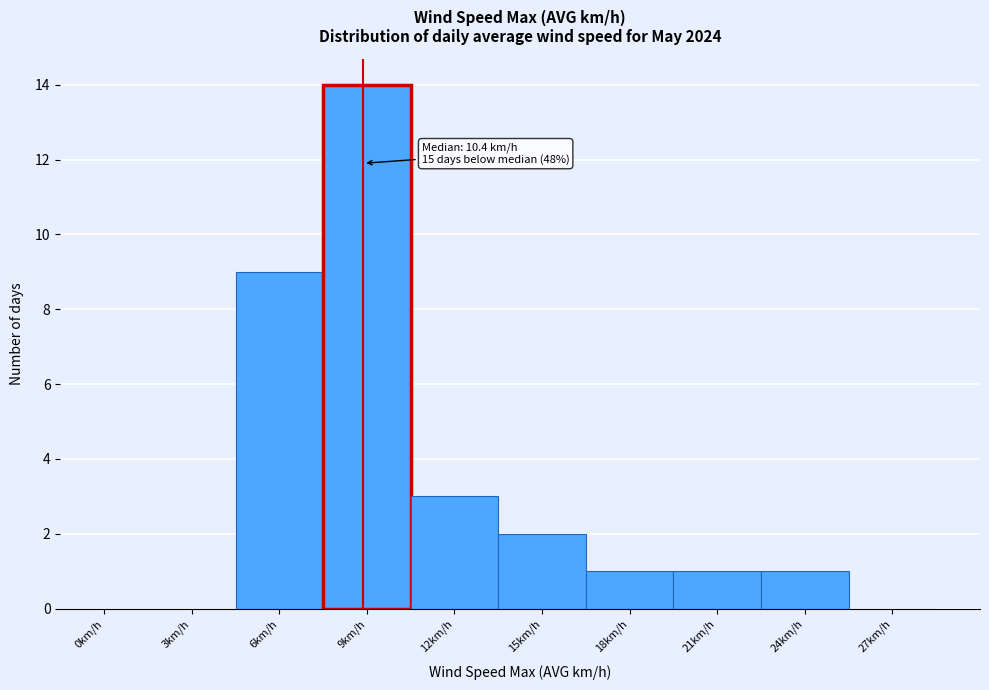

Reading right to left, what are all the values shown in this chart?

27km/h=0	24km/h=1	21km/h=1	18km/h=1	15km/h=2	12km/h=3	9km/h=14	6km/h=9	3km/h=0	0km/h=0